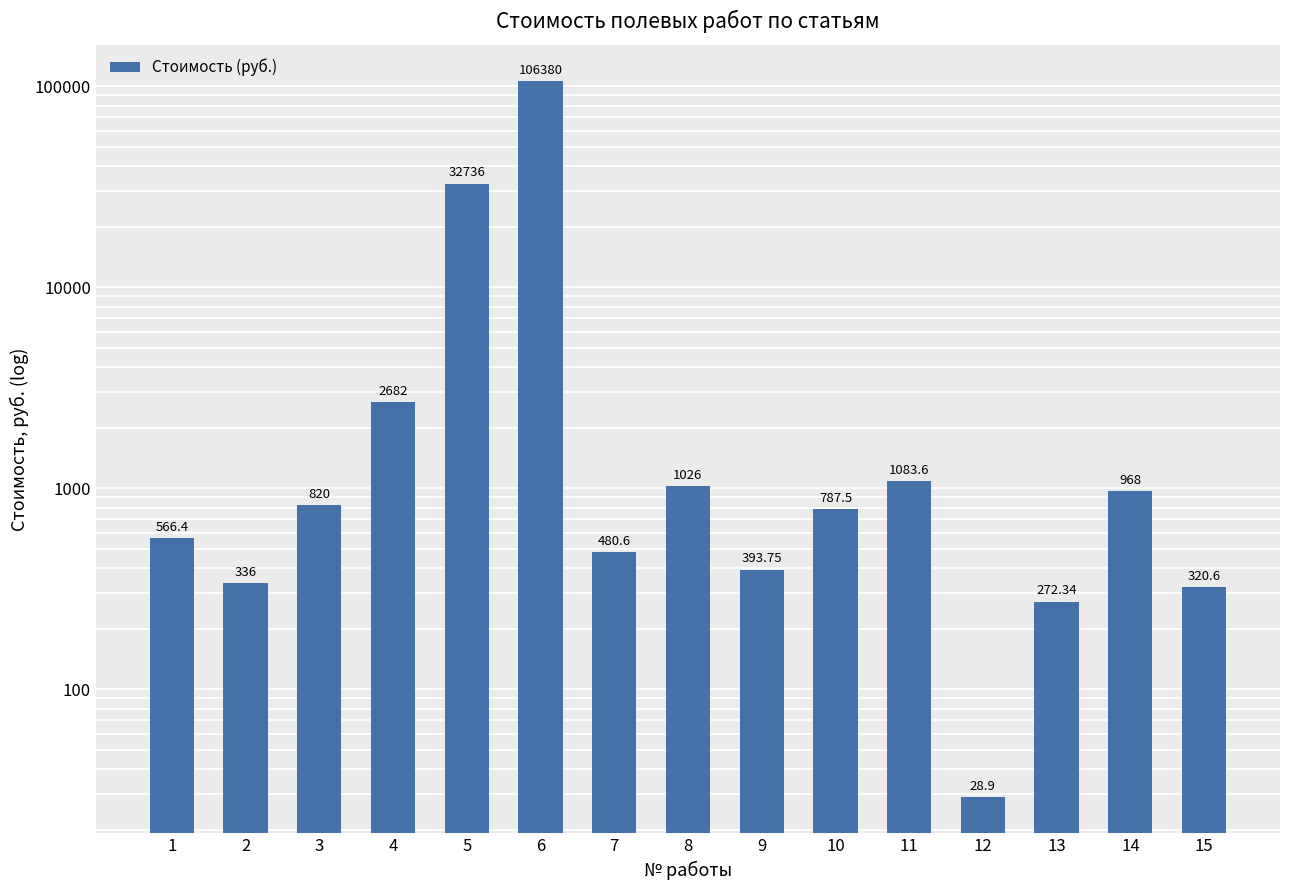

Reading left to right, list all the values displayed in this chart.

566.4	336.0	820.0	2682.0	32736.0	106379.9	480.6	1026.0	393.8	787.5	1083.6	28.9	272.3	968.0	320.6